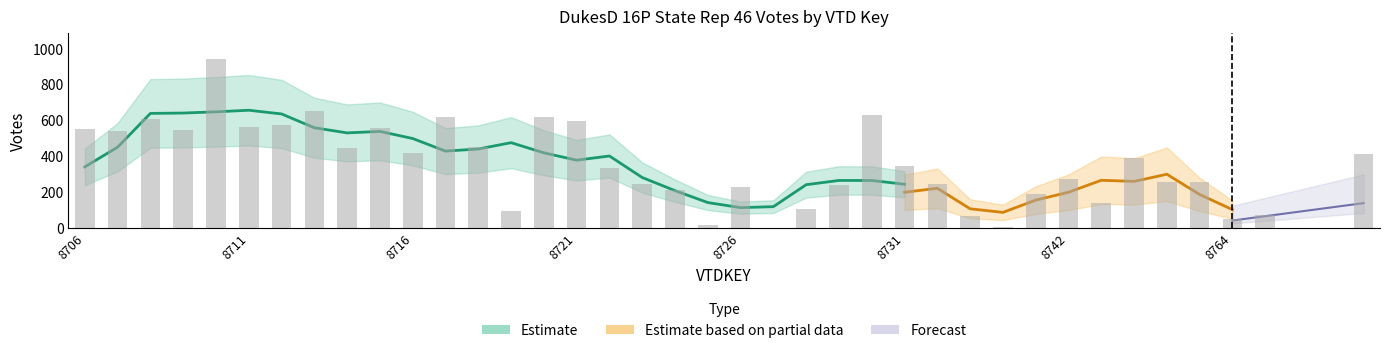

Are the bars horizontal?

No